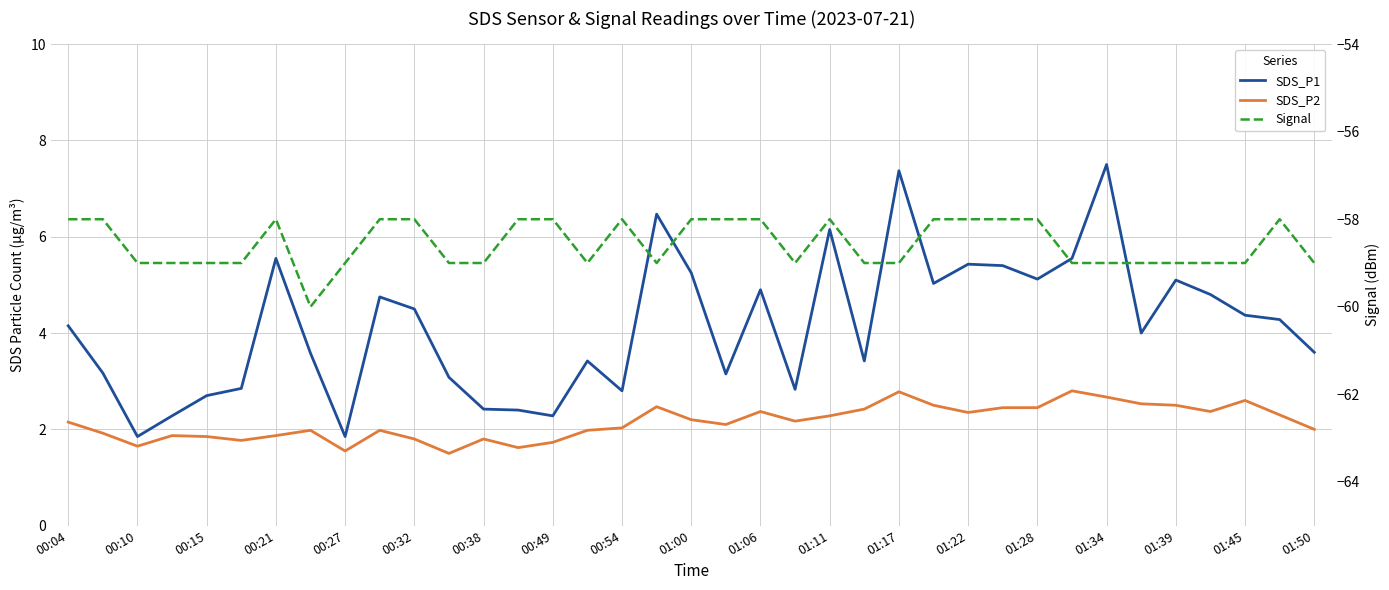

The value of Signal at 01:28 is -58.0. True or false?

True